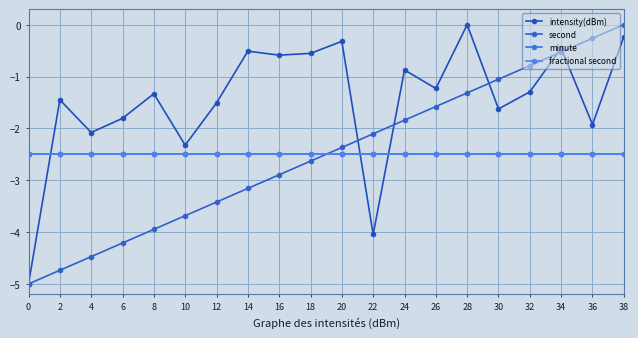

The value of intensity(dBm) at 26 is -0.6. True or false?

False